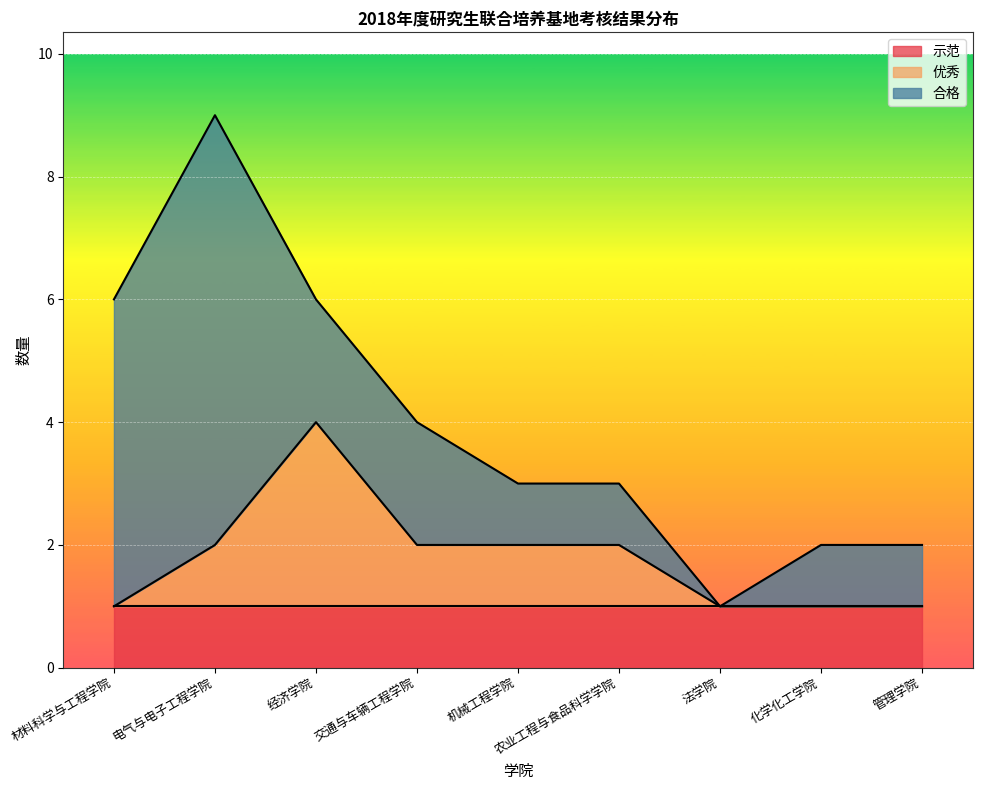

What is the label of the 8th point from the right?

电气与电子工程学院